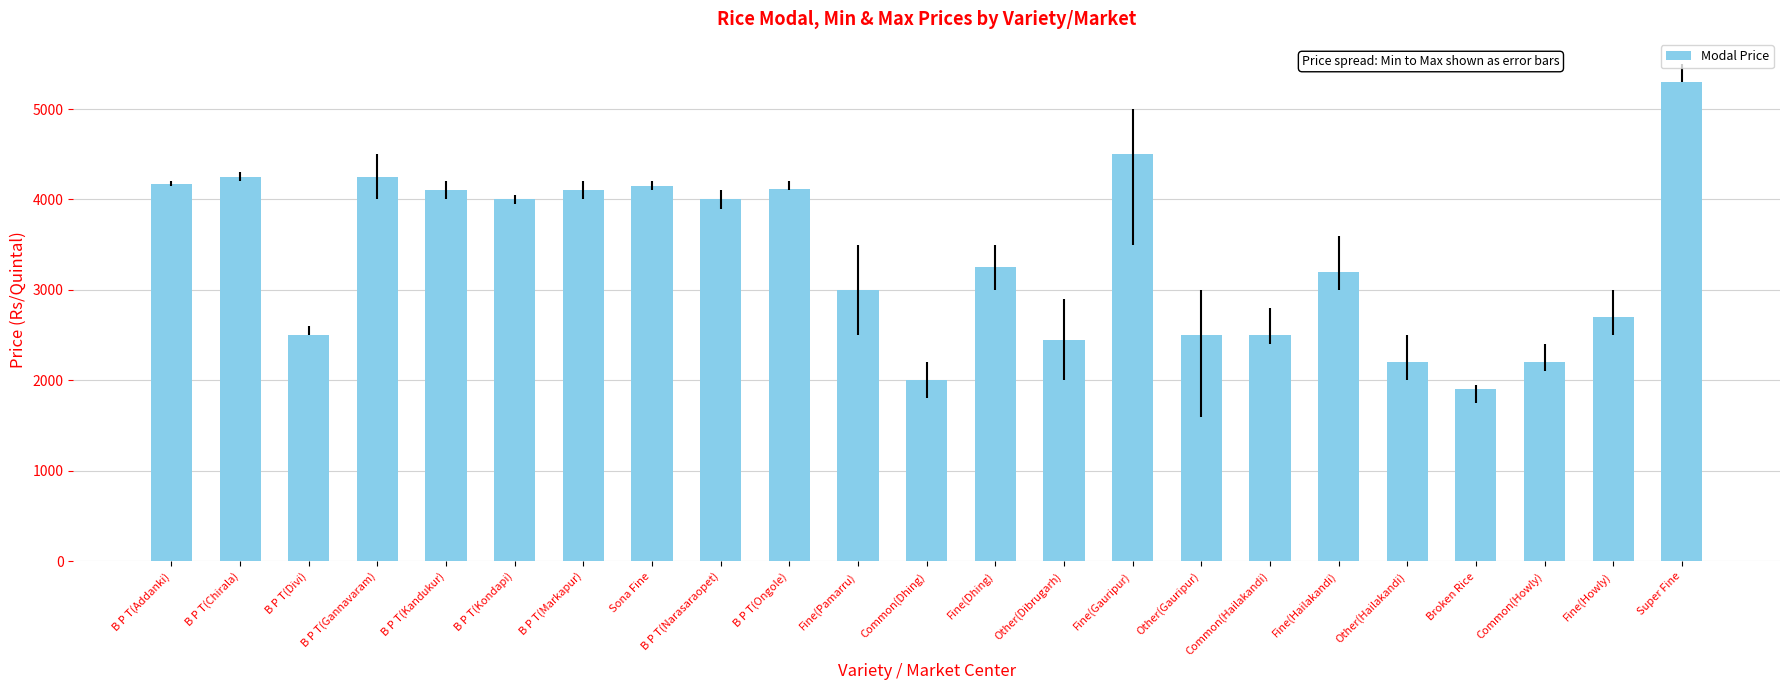

What is the approximate value at Fine(Dhing)?

3250